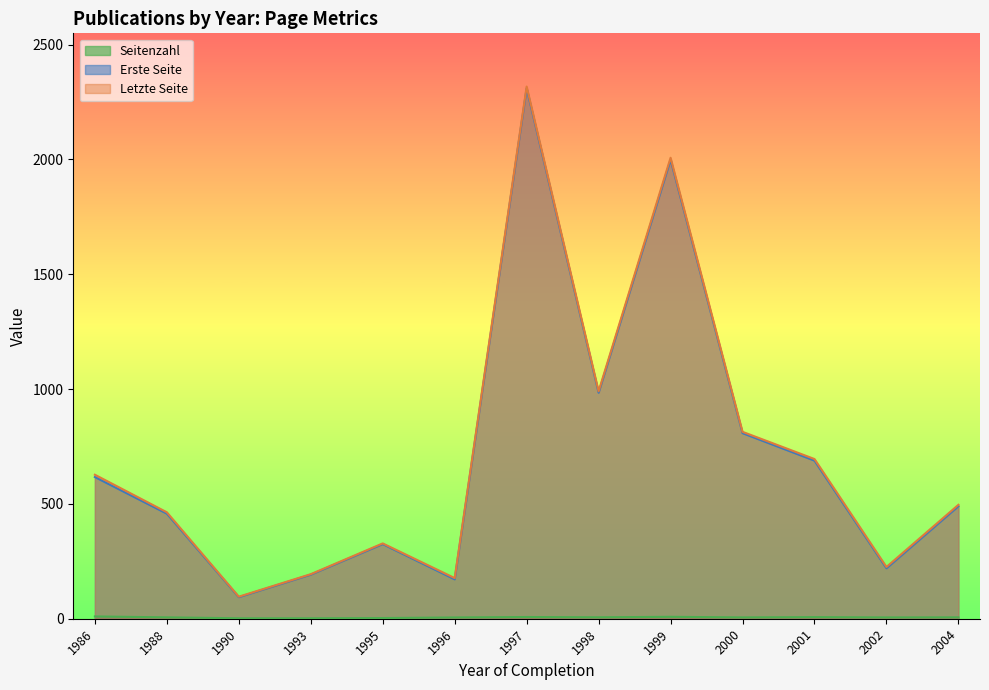

At which category does Letzte Seite reach its first local valley?

1990